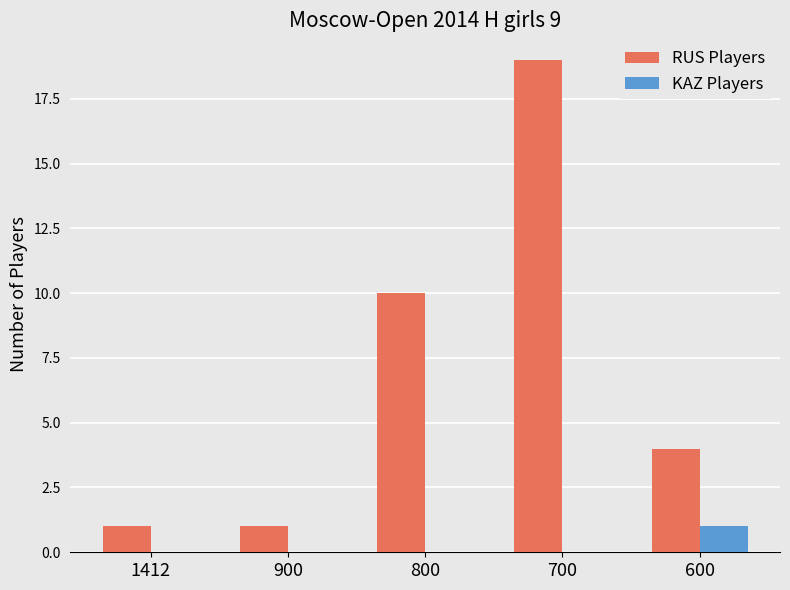

The KAZ Players series shows 0 at 700. True or false?

True